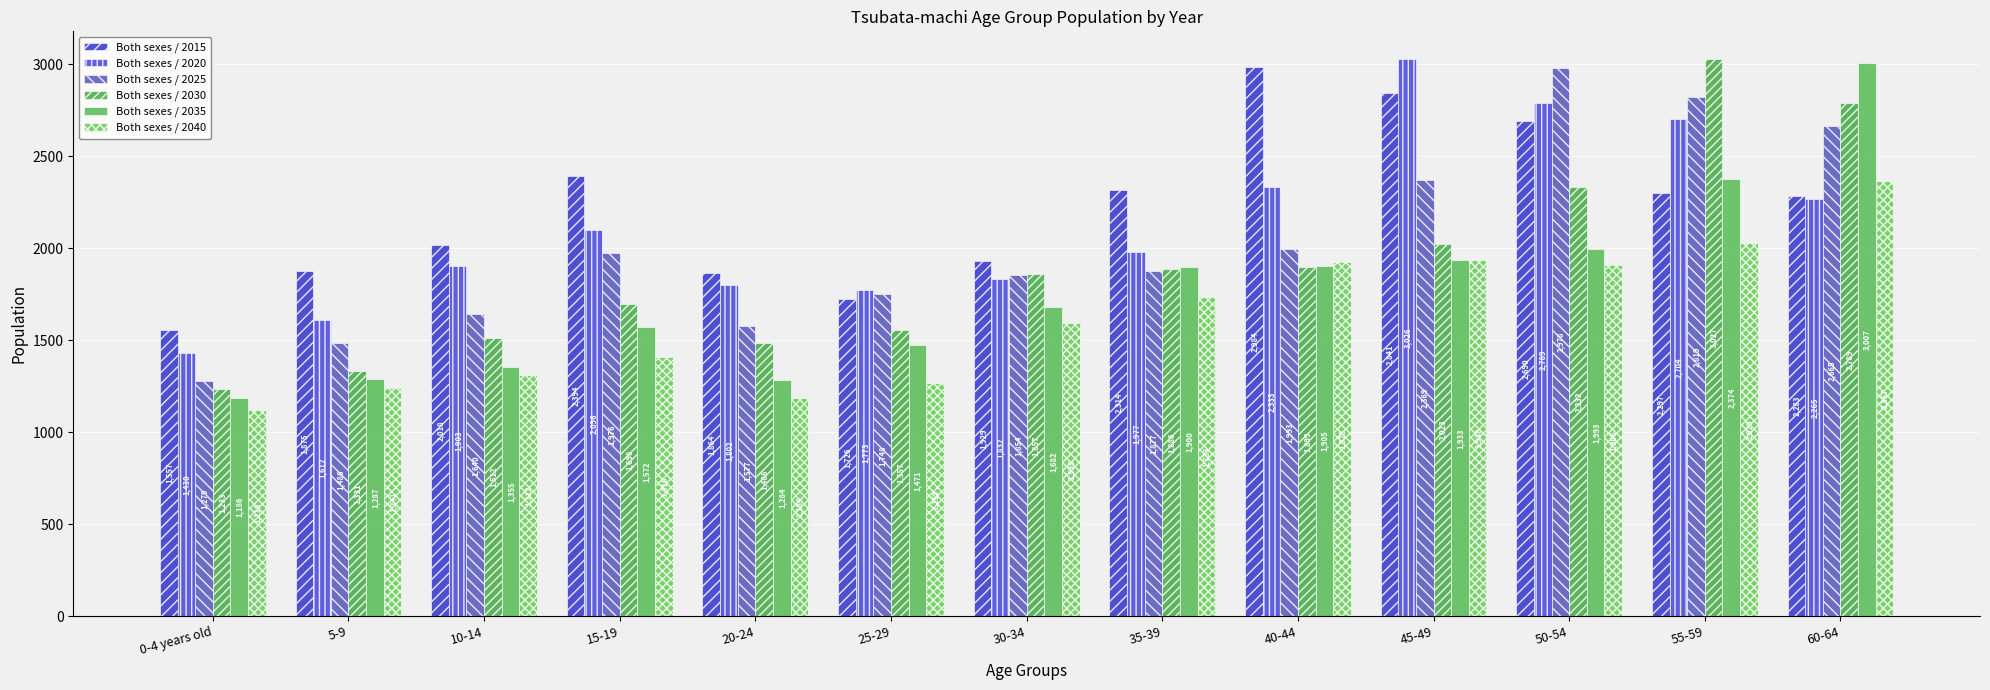

List the series in order of their overall mean, lowest first.

Both sexes / 2040, Both sexes / 2035, Both sexes / 2030, Both sexes / 2025, Both sexes / 2020, Both sexes / 2015